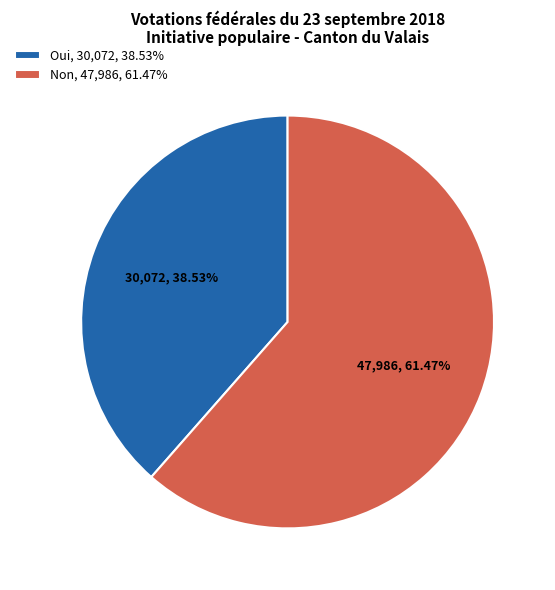

To the nearest percent, what is the difference between the largest and smallest slice percentages?

23%